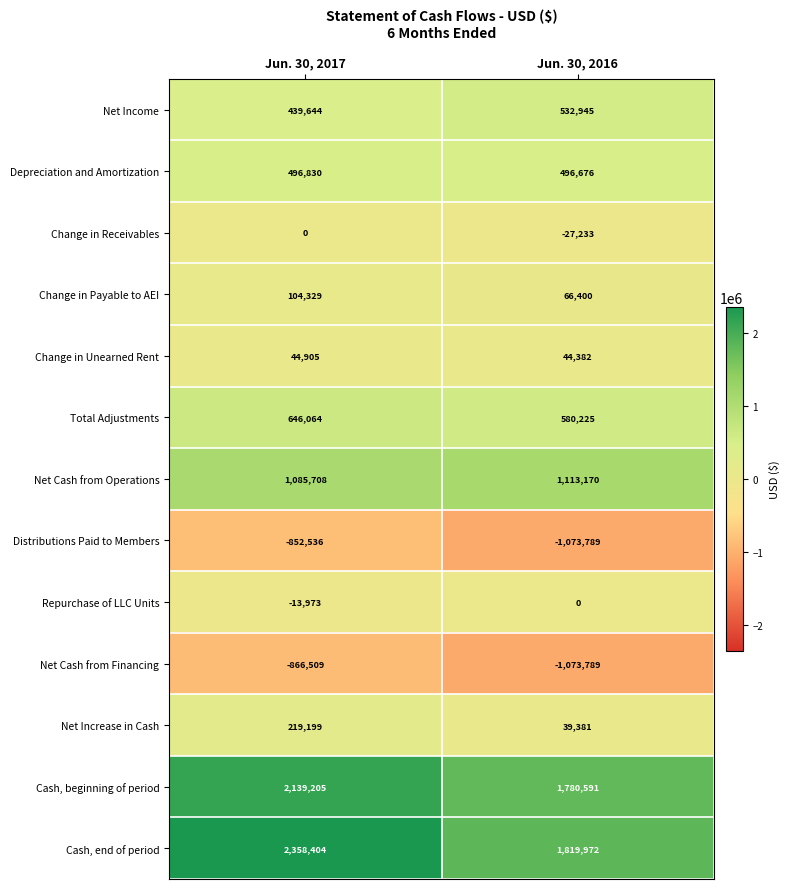

What is the approximate value of Repurchase of LLC Units at Jun. 30, 2017?

-13973